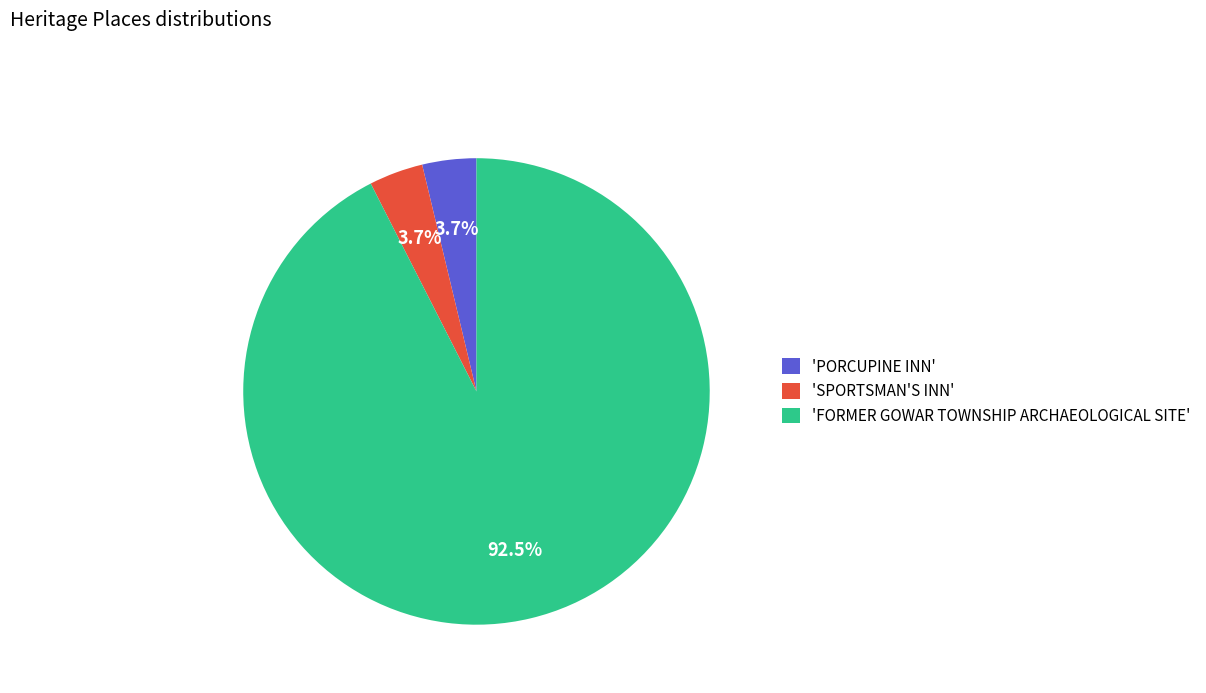

To the nearest percent, what is the average slice percentage?

33%